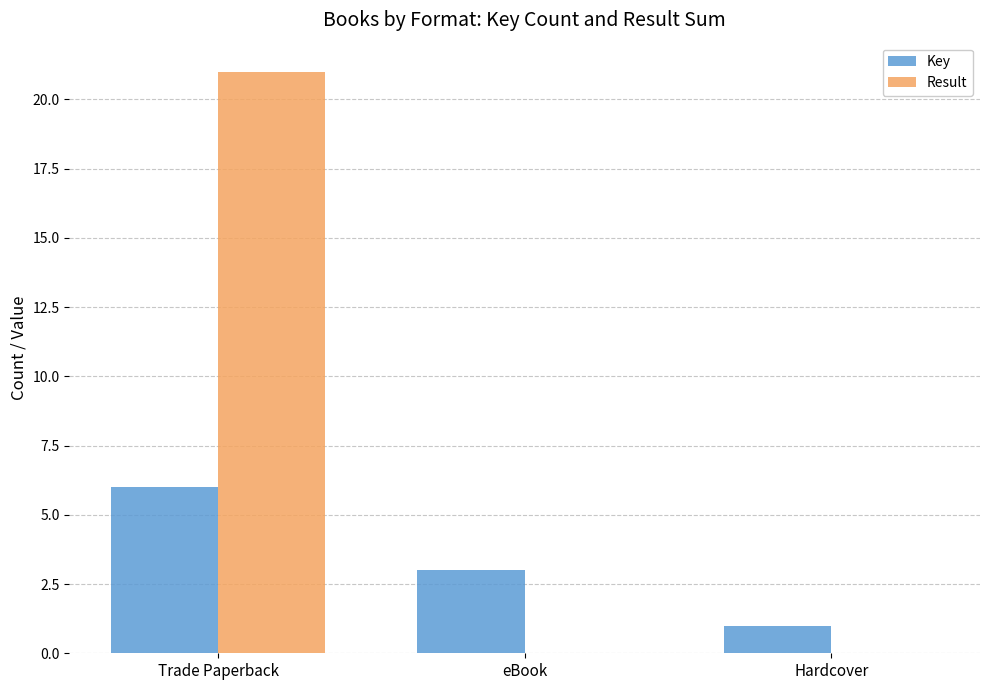

How many data points does each series have?

3